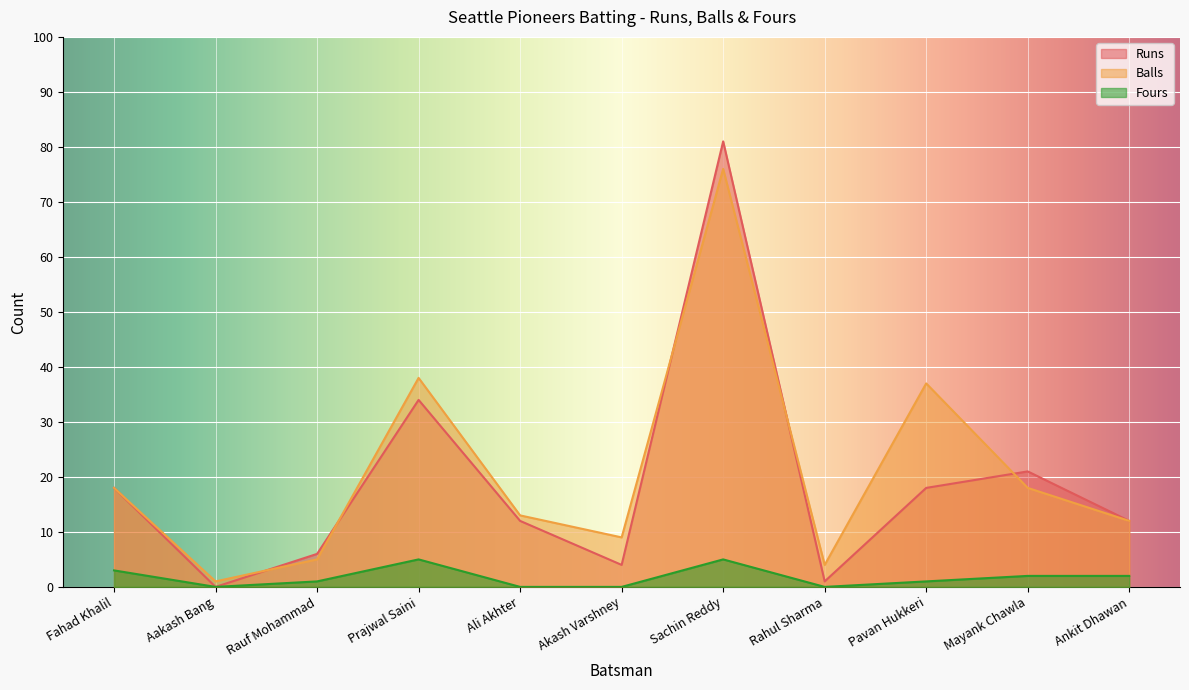

Rank the series by their maximum value, from lowest to highest.

Fours, Balls, Runs